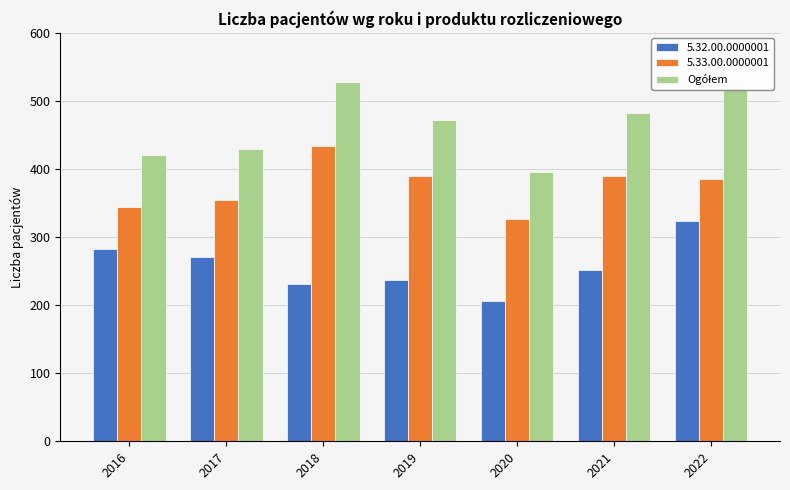

What is the difference between the highest and lowest values at 2019?

235